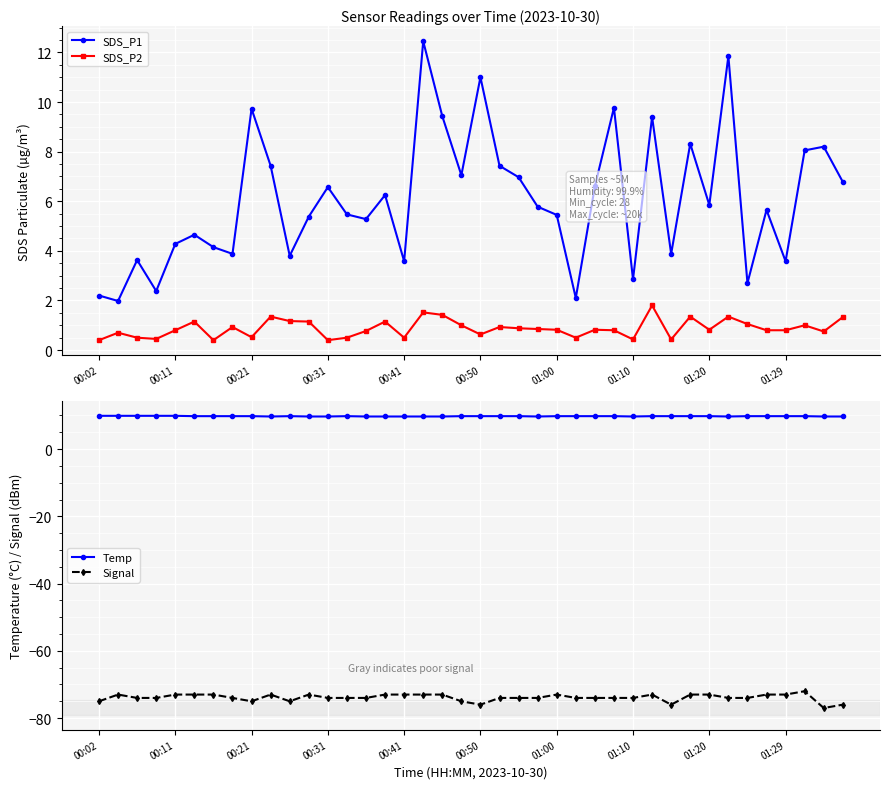

What value does the Temp series have at 33?

9.7